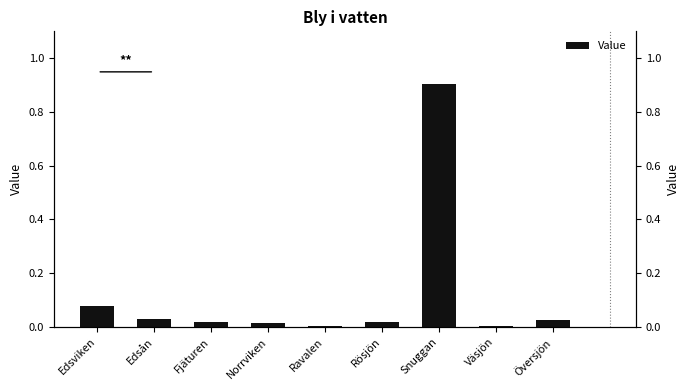

Where is the data nearest to the value 0?

Ravalen